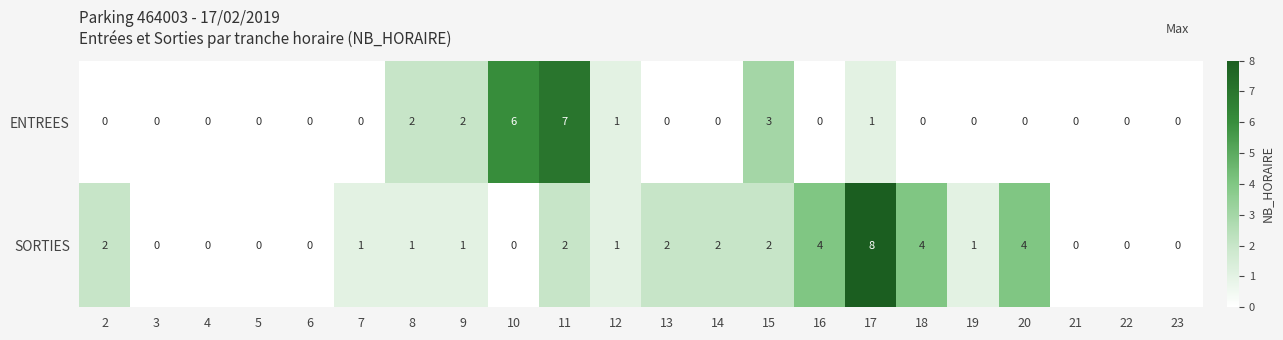

Rank the series by their average value, from highest to lowest.

SORTIES, ENTREES